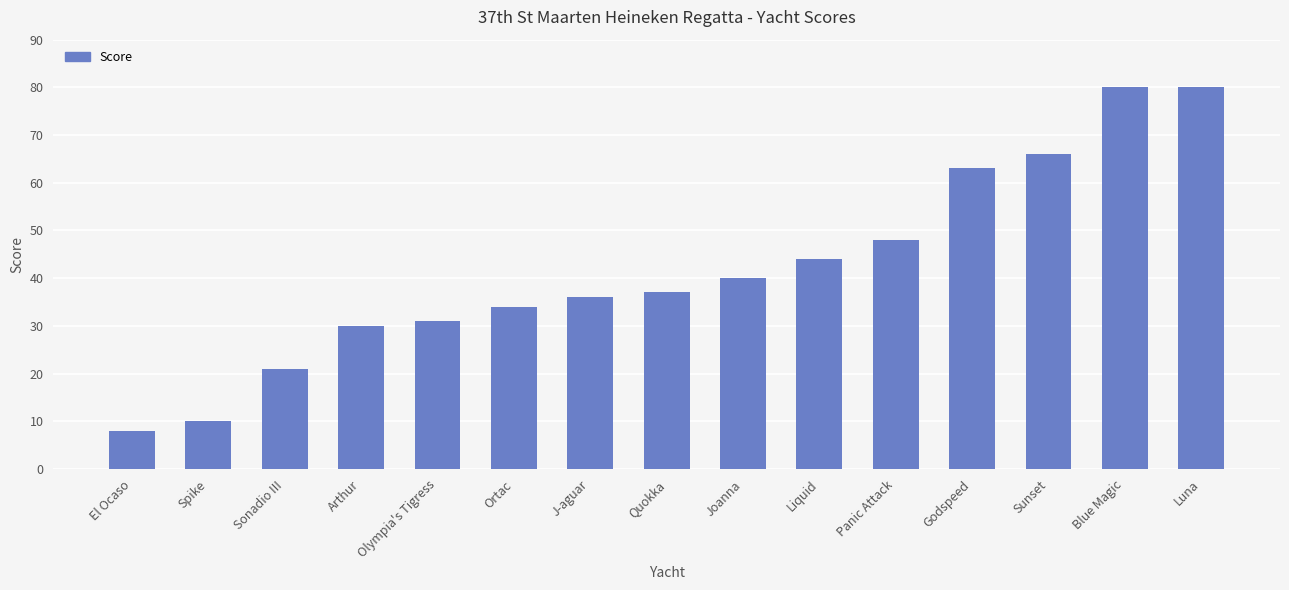

What is the sum of all values?

628